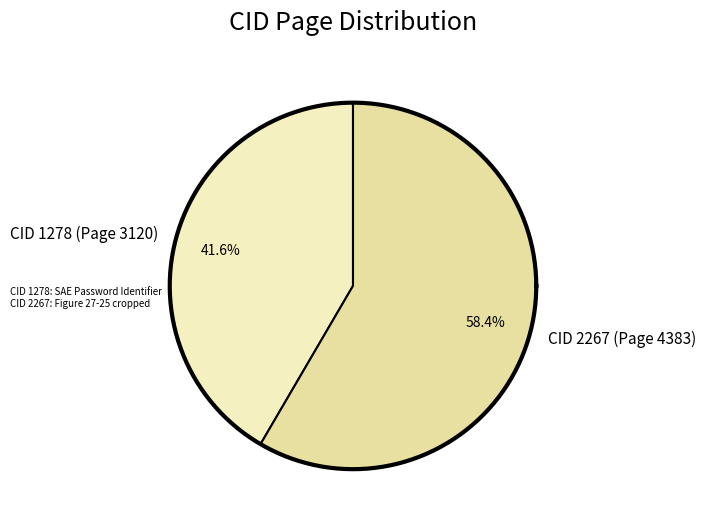

How many slices are in this pie chart?

2